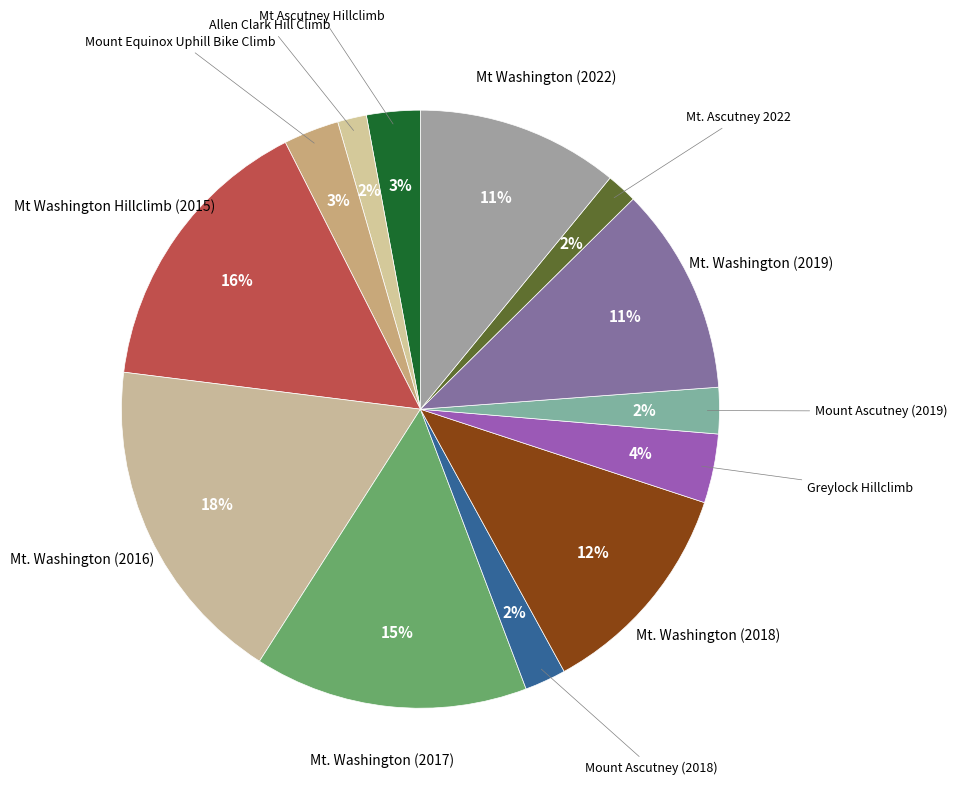

How many slices are in this pie chart?

13